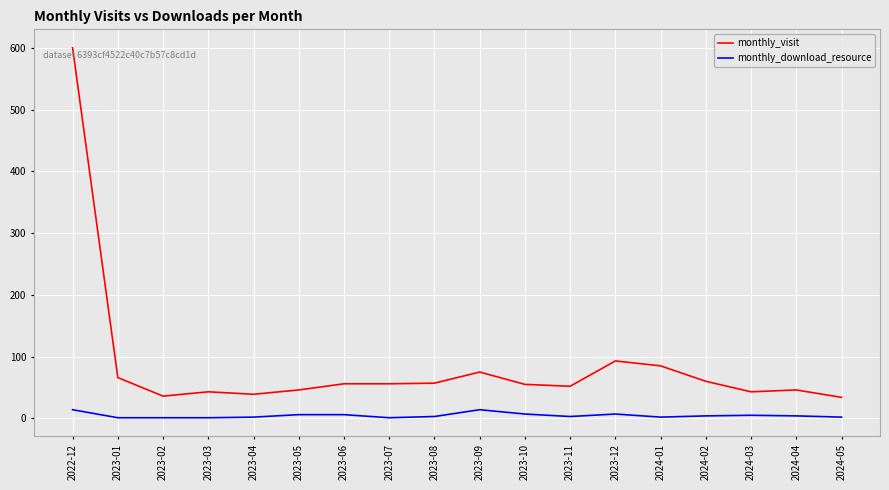

What is the sum of the monthly_download_resource values at 2024-05 and 2023-01?

3